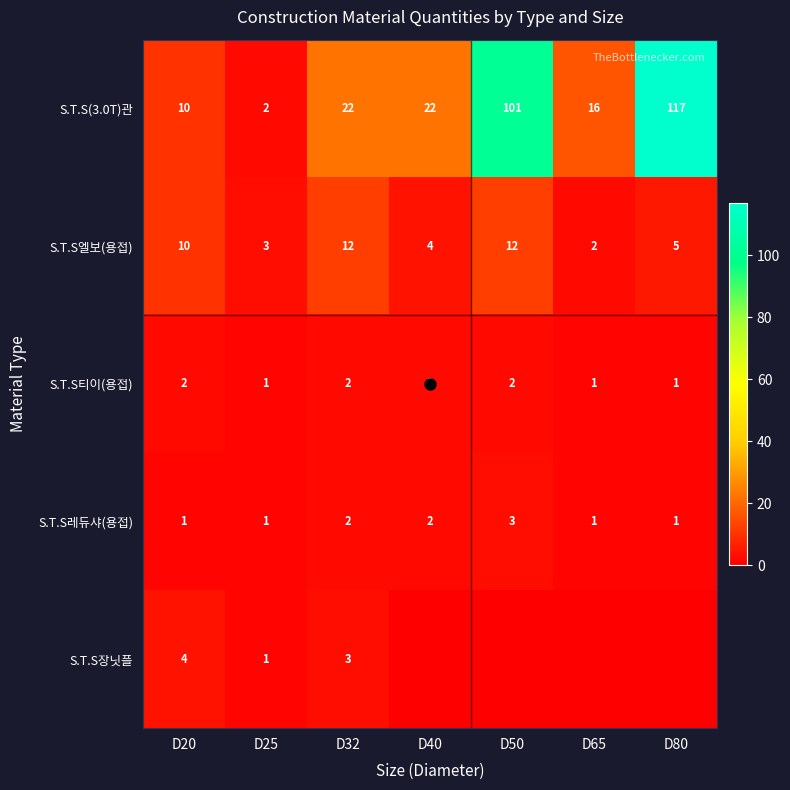

The S.T.S엘보(용접) series shows 1 at D80. True or false?

False